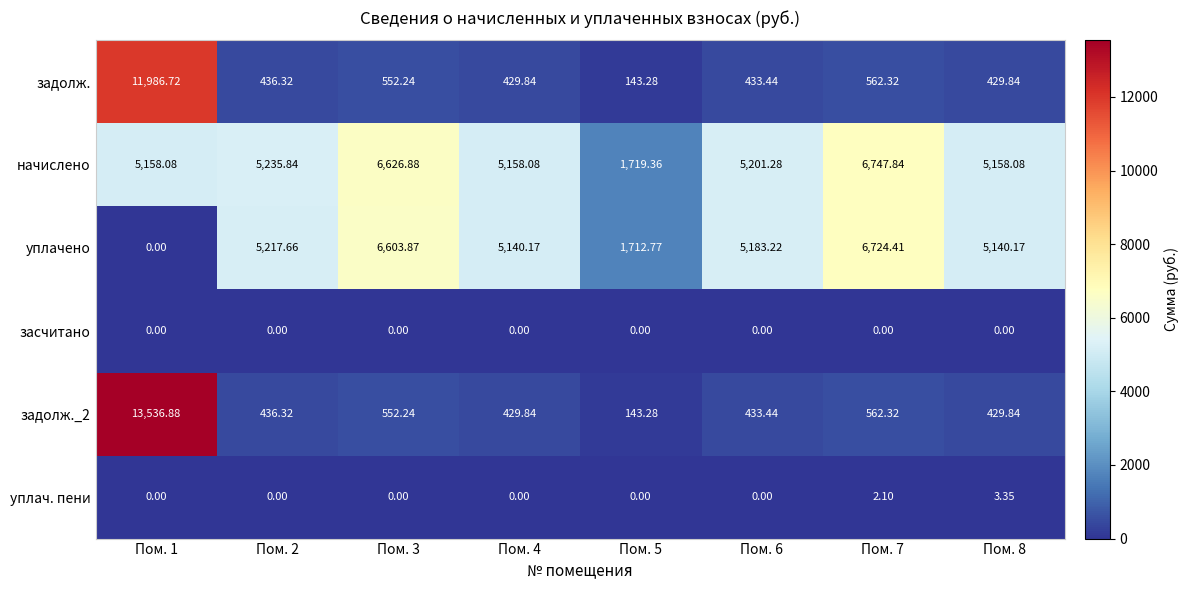

Which category has the highest value across all series?

Пом. 1